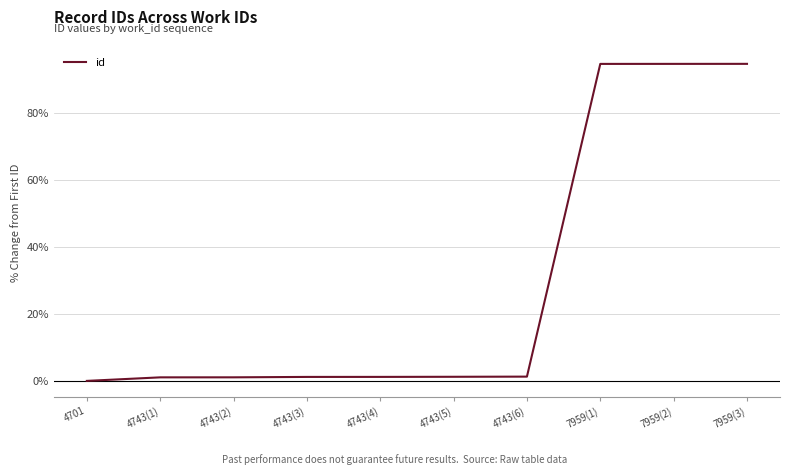

What is the maximum value shown in the chart?

94.7